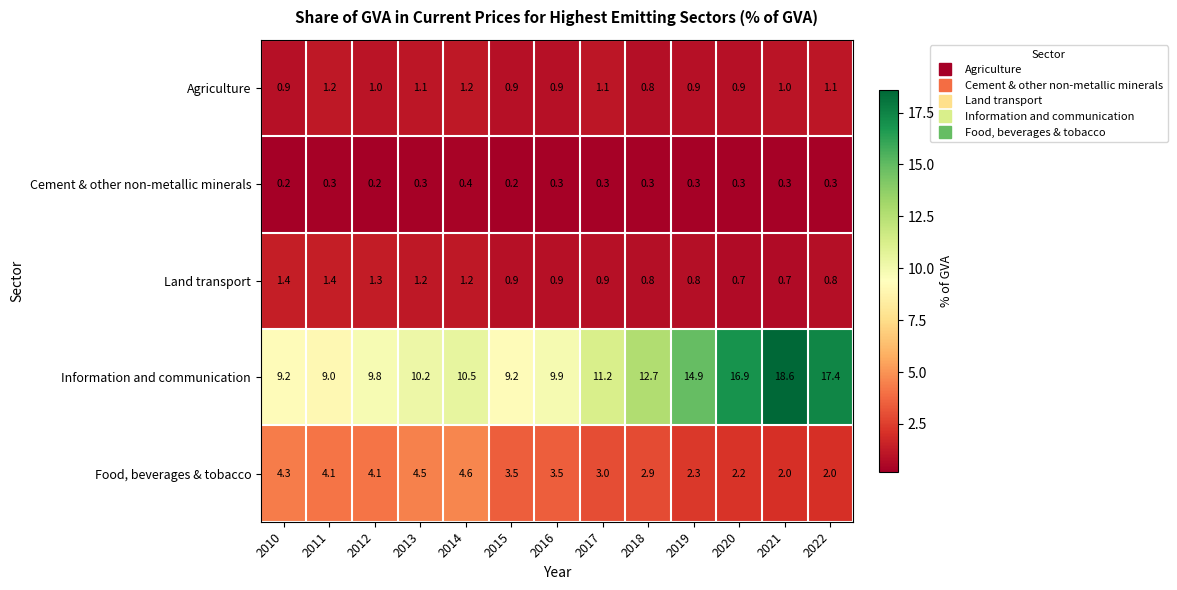

True or false: Food, beverages & tobacco has a value of 2.2 at 2020.

True